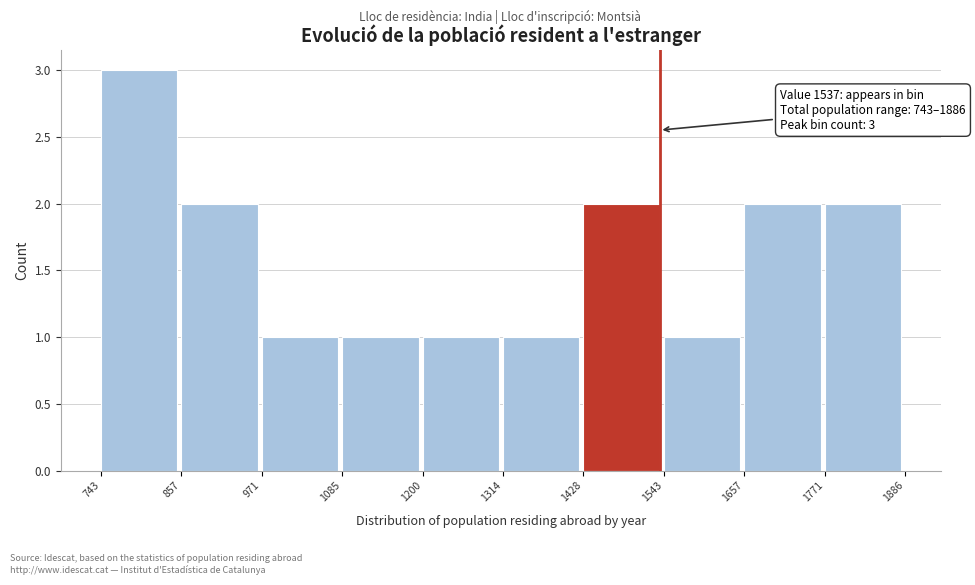

Which range on the x-axis has the tallest bar?

743 to 857